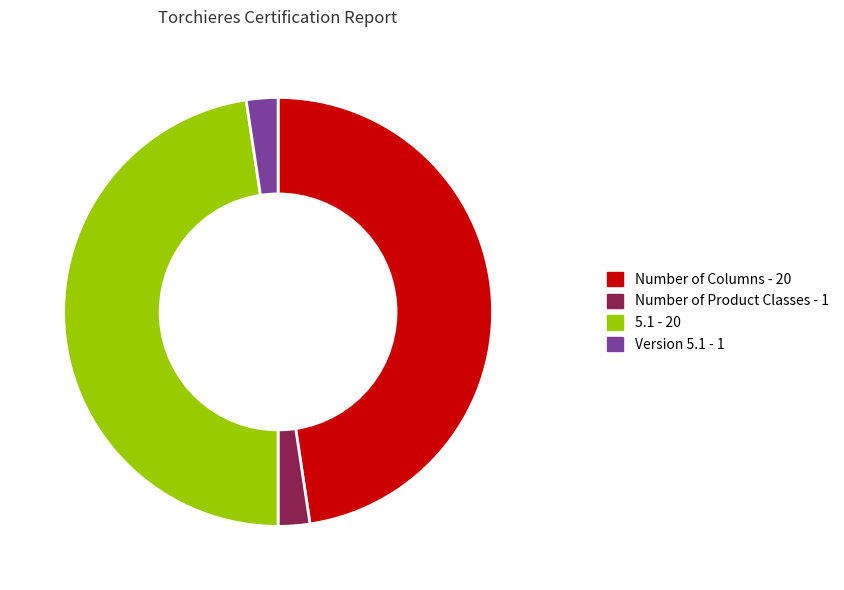

Is the sum of Number of Product Classes - 1 and Version 5.1 - 1 greater than half?

No